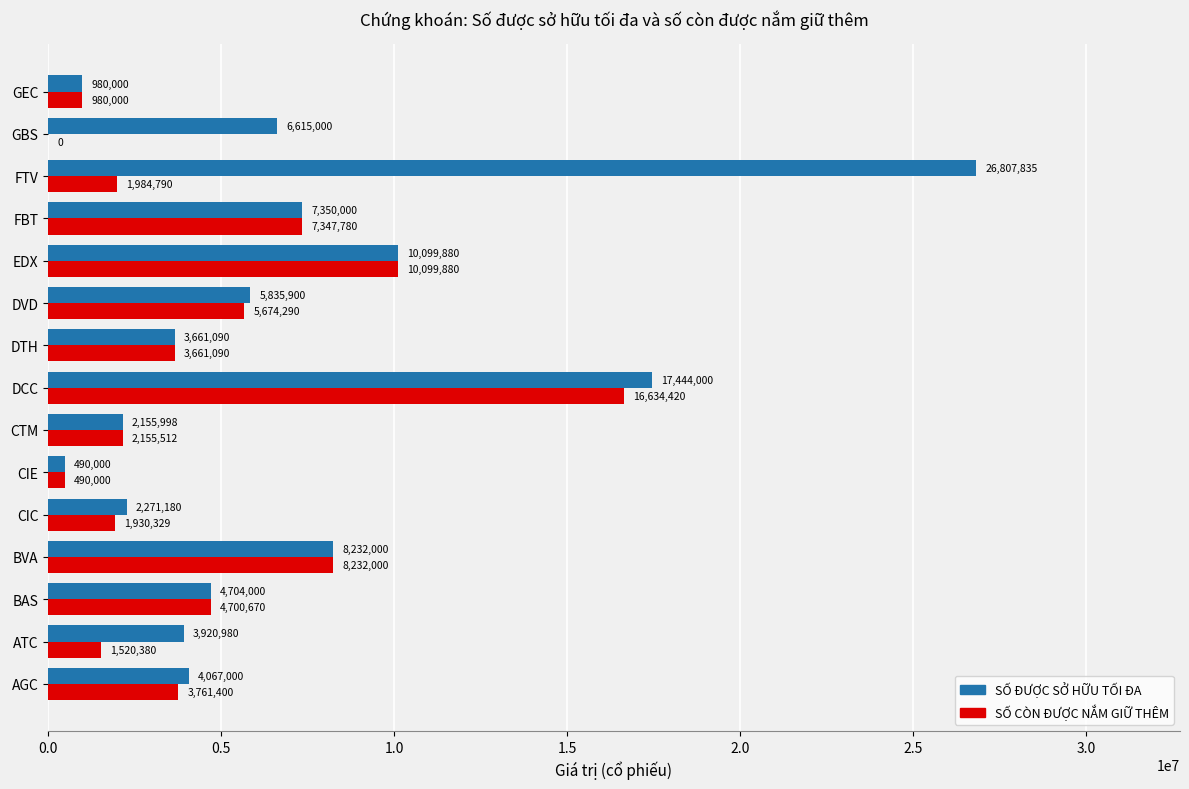

Is the value of SỐ CÒN ĐƯỢC NẮM GIỮ THÊM at AGC greater than the value of SỐ ĐƯỢC SỞ HỮU TỐI ĐA at DTH?

Yes